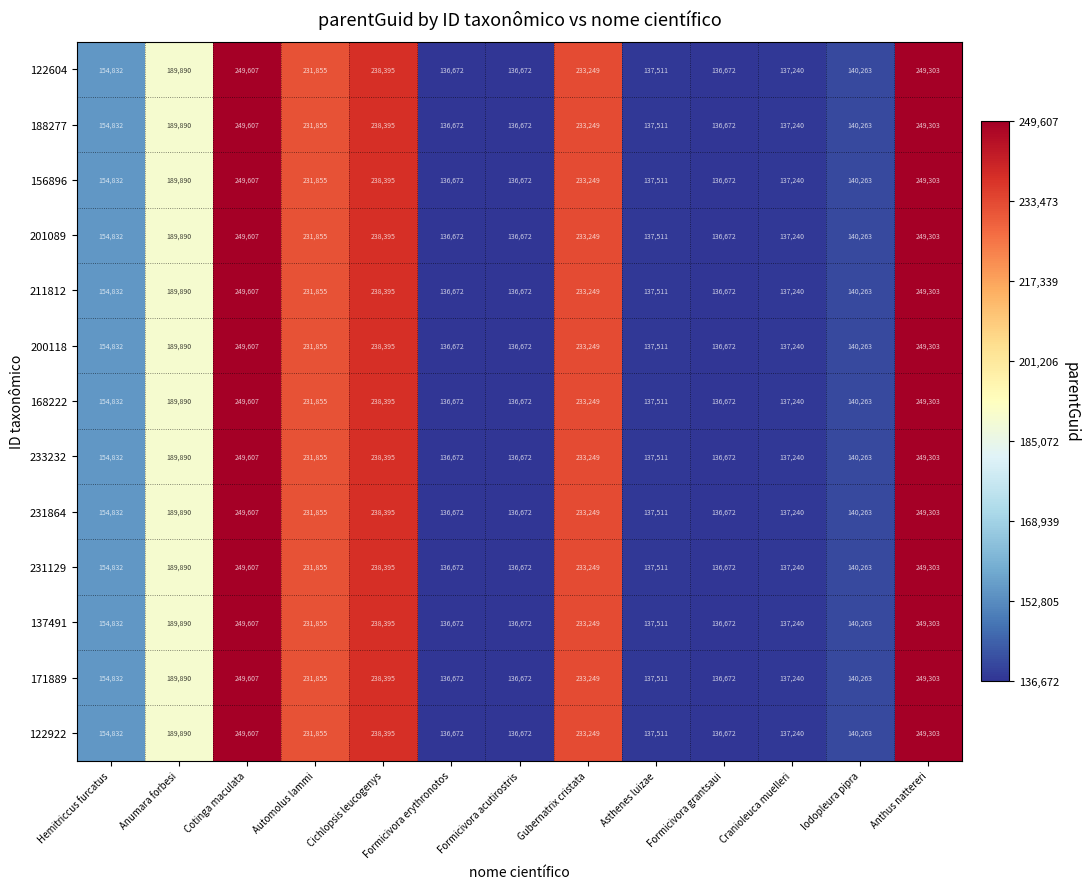

What is the total value across all series at Automolus lammi?

3014115